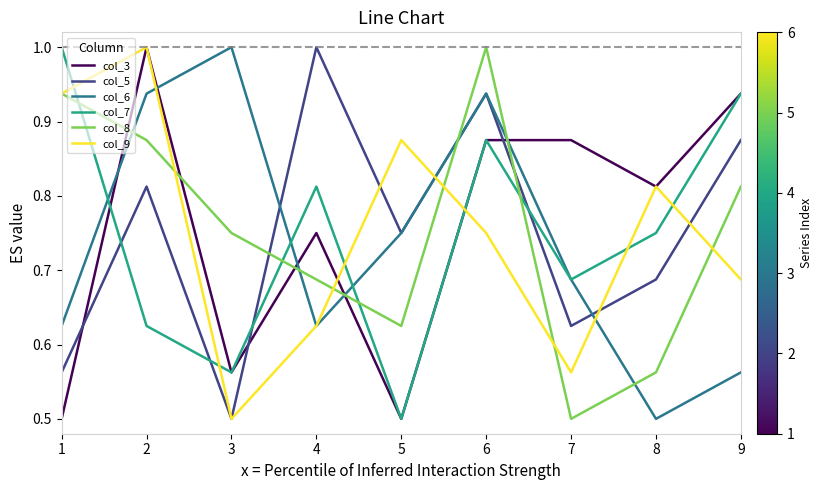

True or false: col_7 has more than 1 points higher than both neighbors.

True